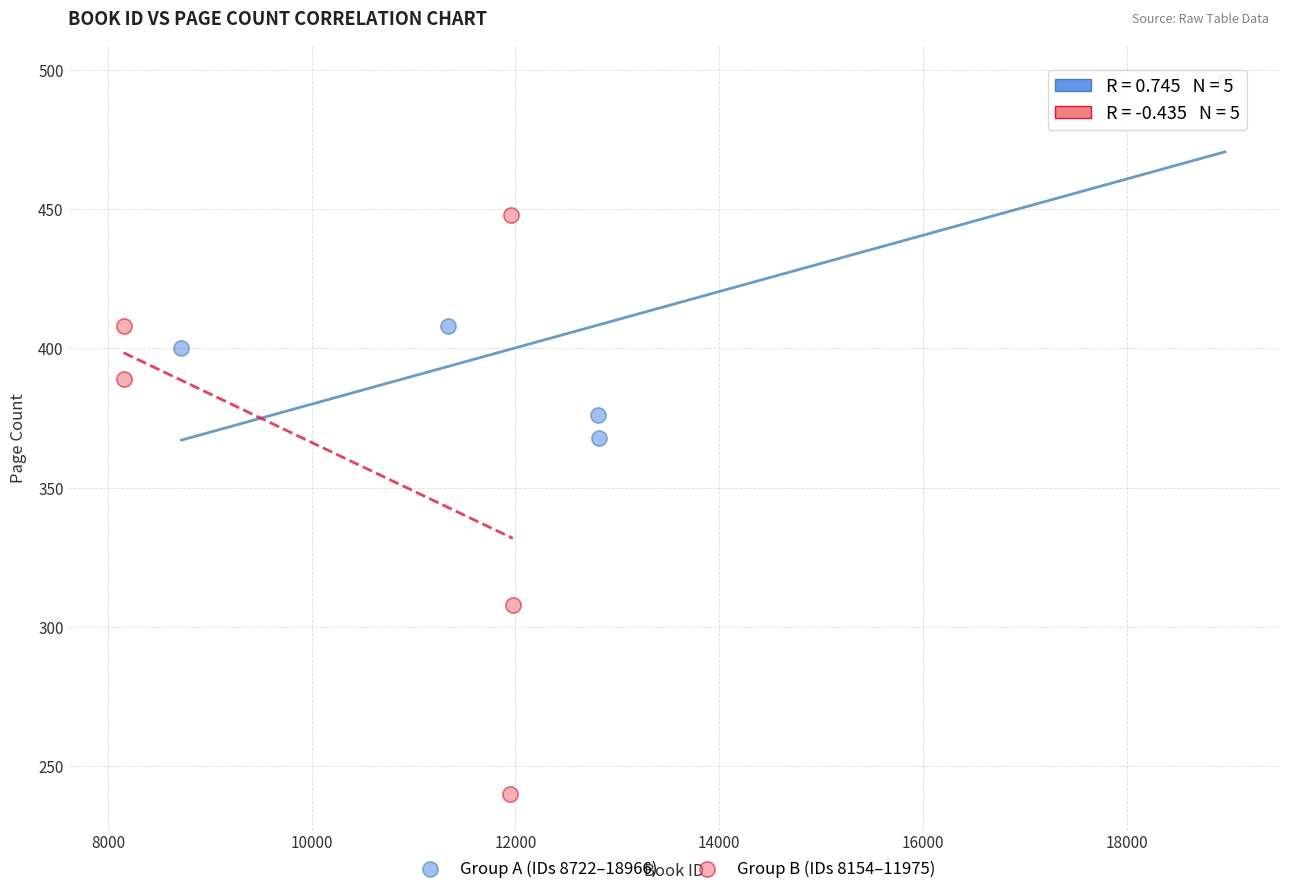

Which series reaches the minimum Y coordinate?

Group B (IDs 8154–11975)